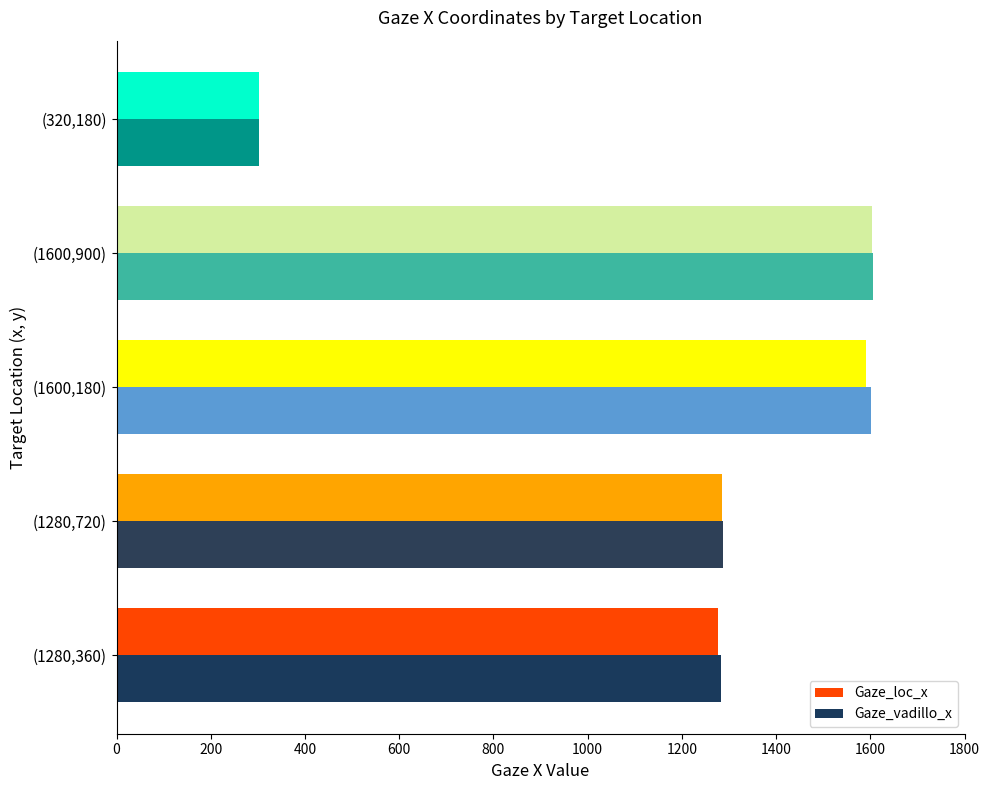

Which category has the lowest value in the Gaze_vadillo_x series?

(320,180)